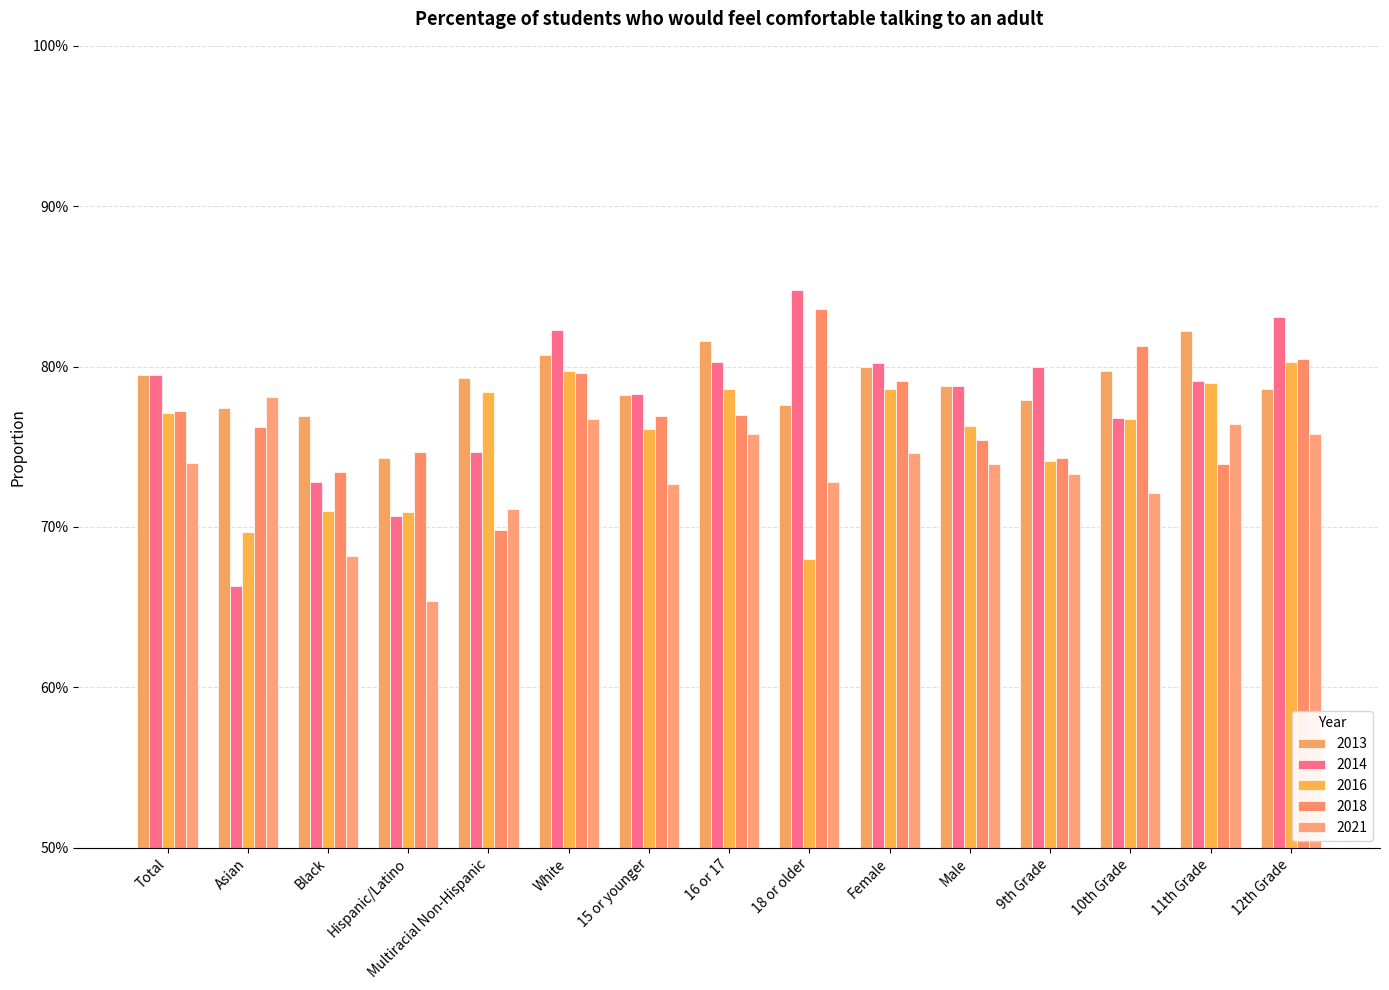

At which category is the sum across all series the highest?

White